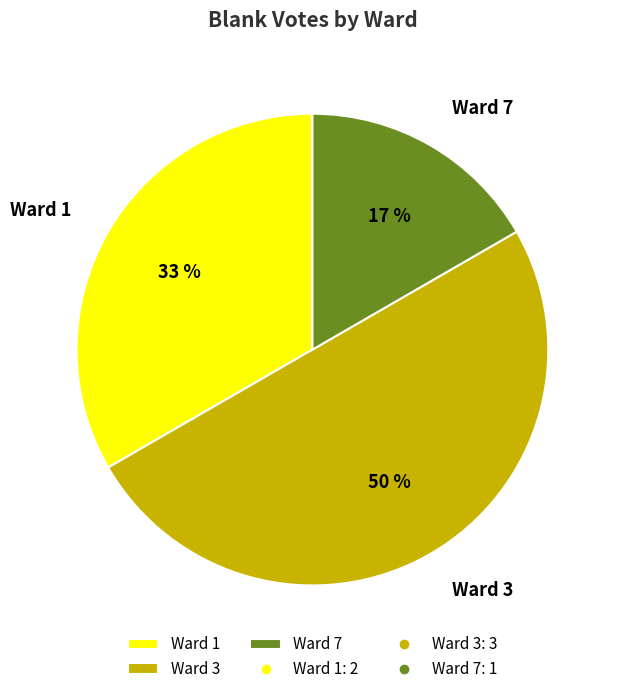

What is the smallest slice in the pie chart?

Ward 7